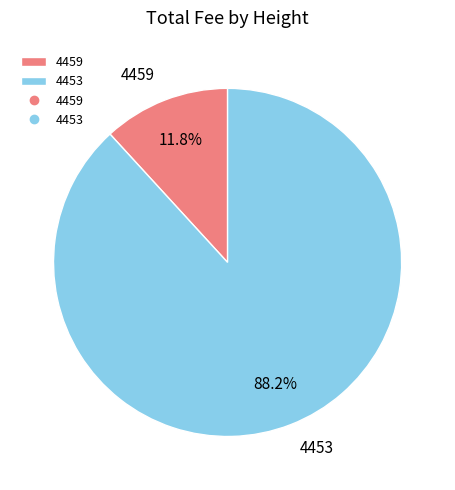

Rank the categories by value from lowest to highest.

4459, 4453